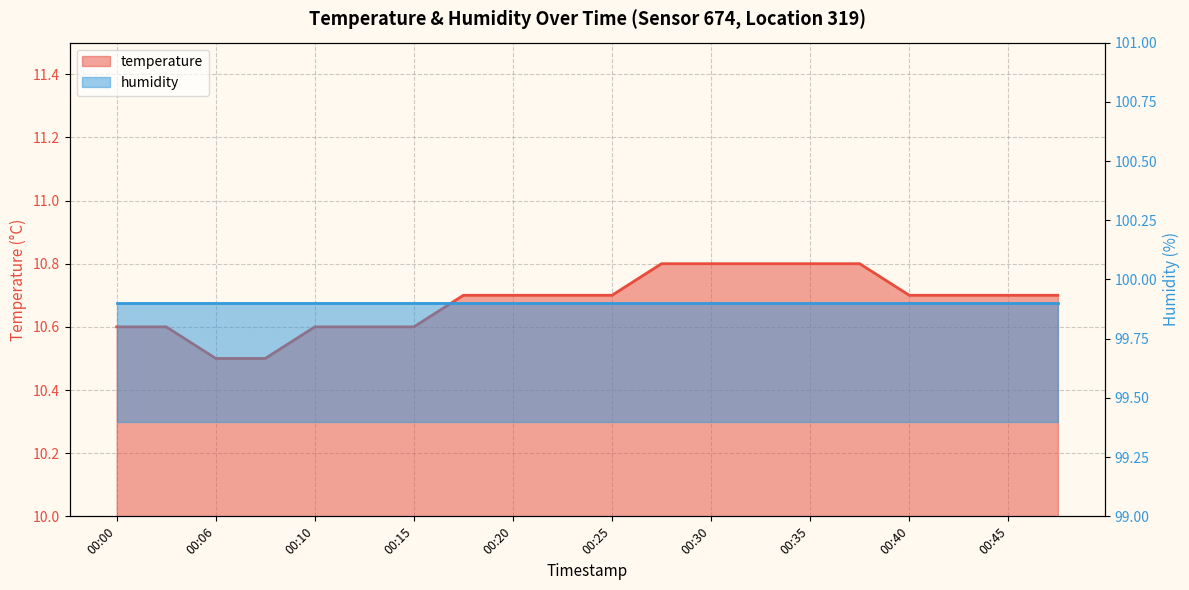

What is the ratio of the value at 00:00 to the value at 00:33?

1.0